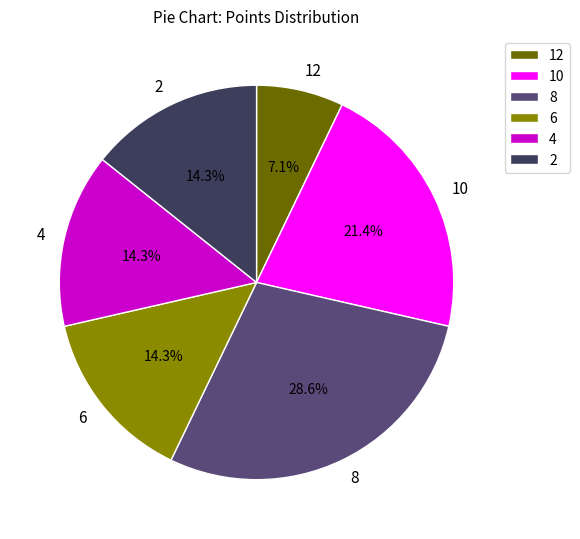

Approximately how many times larger is the value at 12 compared to 6?

0.5